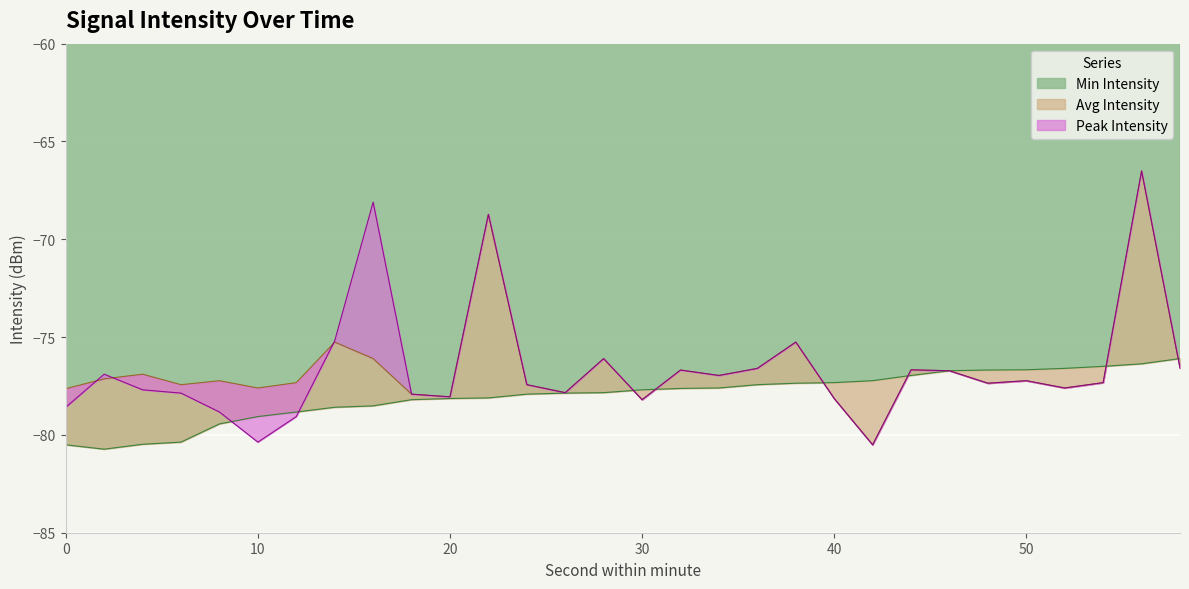

True or false: Peak Intensity has a value of -113.3 at 36.

False